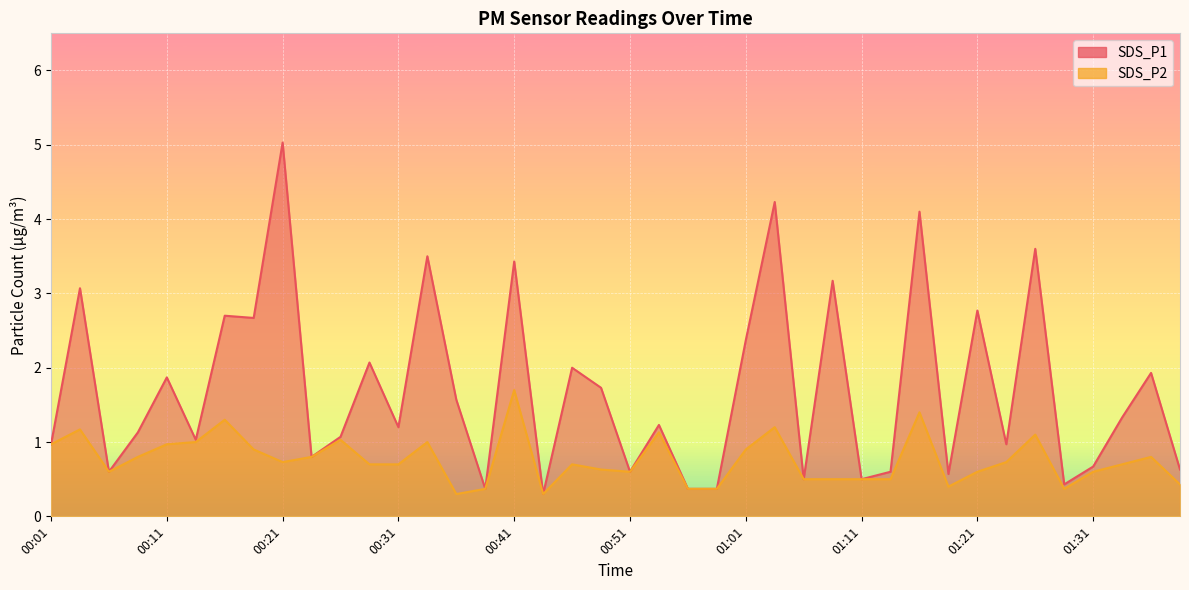

Reading left to right, list all the values displayed in this chart.

SDS_P1: 1.0	3.1	0.6	1.1	1.9	1.0	2.7	2.7	5.0	0.8	1.1	2.1	1.2	3.5	1.6	0.4	3.4	0.3	2.0	1.7	0.6	1.2	0.4	0.4	2.4	4.2	0.5	3.2	0.5	0.6	4.1	0.6	2.8	1.0	3.6	0.4	0.7	1.3	1.9	0.6
SDS_P2: 1.0	1.2	0.6	0.8	1.0	1.0	1.3	0.9	0.7	0.8	1.0	0.7	0.7	1.0	0.3	0.4	1.7	0.3	0.7	0.6	0.6	1.1	0.4	0.4	0.9	1.2	0.5	0.5	0.5	0.5	1.4	0.4	0.6	0.7	1.1	0.4	0.6	0.7	0.8	0.4